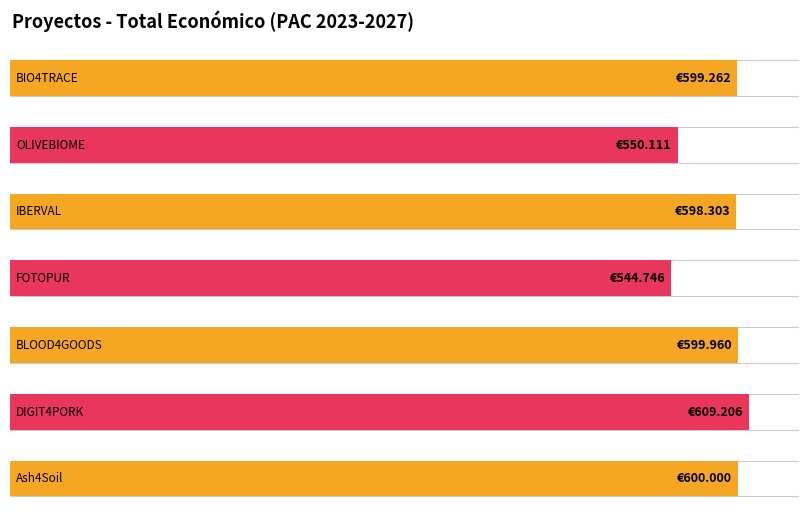

What is the change in value from OLIVEBIOME to IBERVAL?

+48192